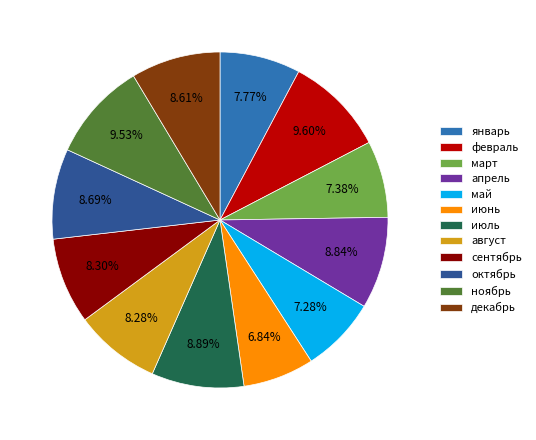

Is it true that декабрь is 1% of the pie?

False